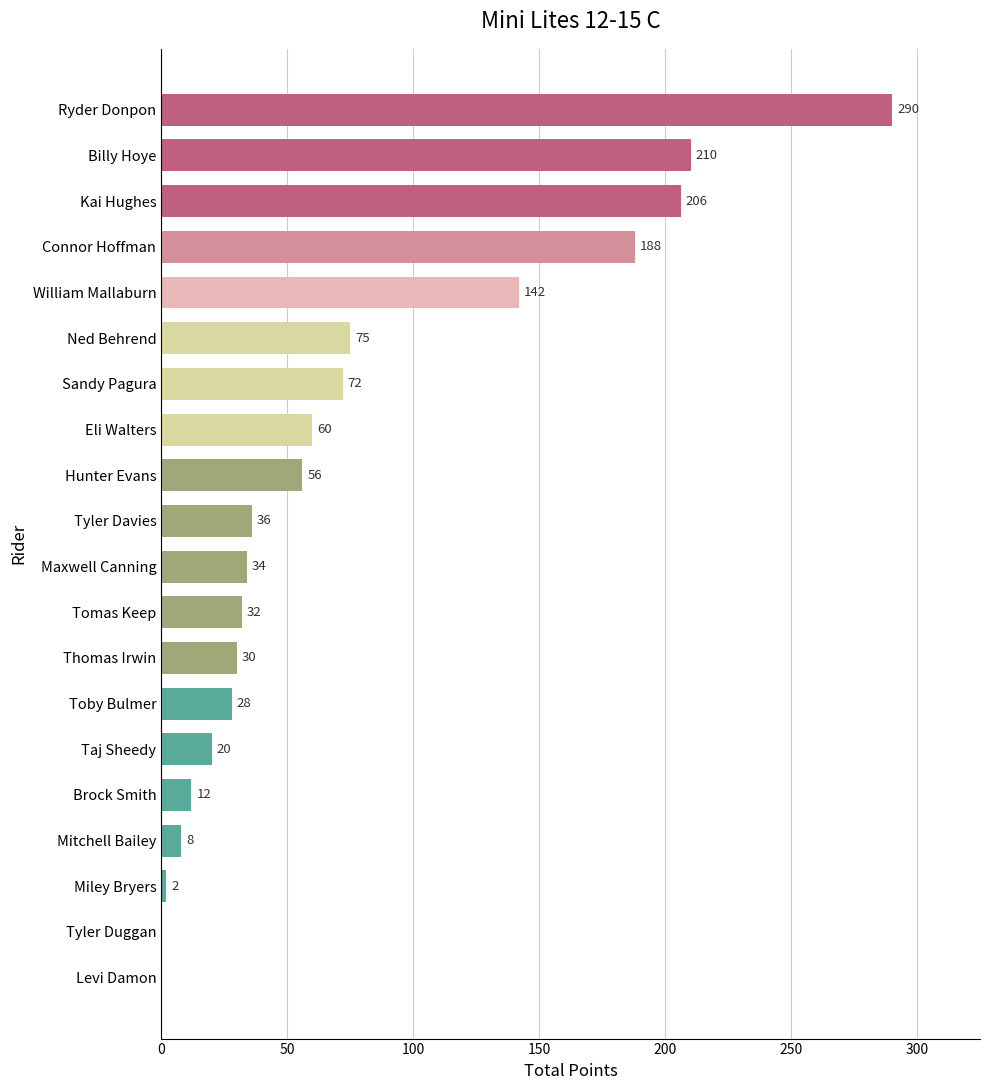

True or false: the data shows 0 at Tyler Duggan.

True